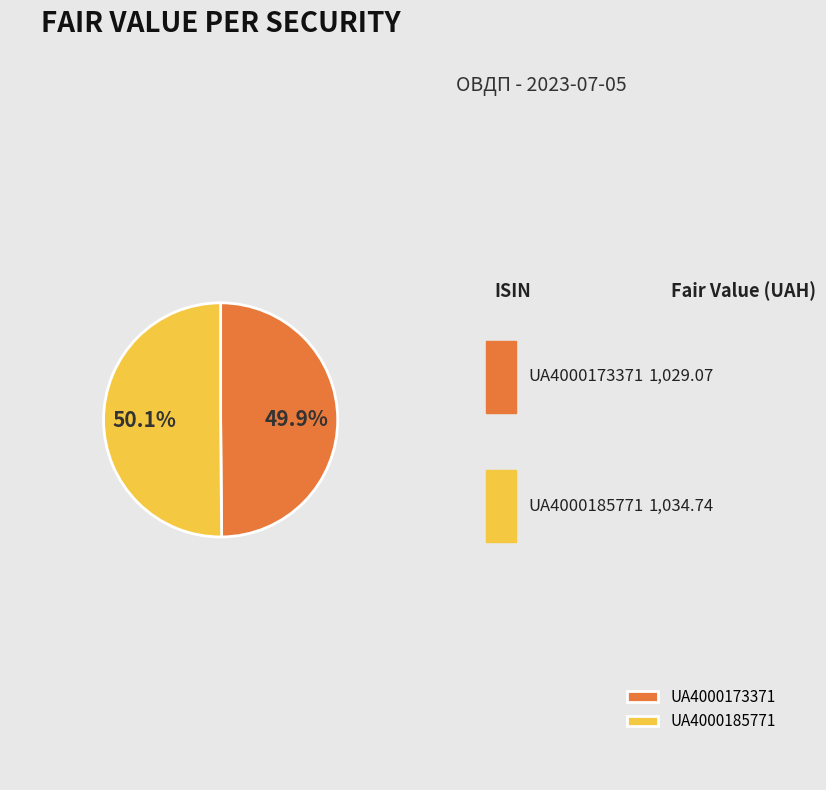

Is there any slice that represents more than half of the pie?

Yes